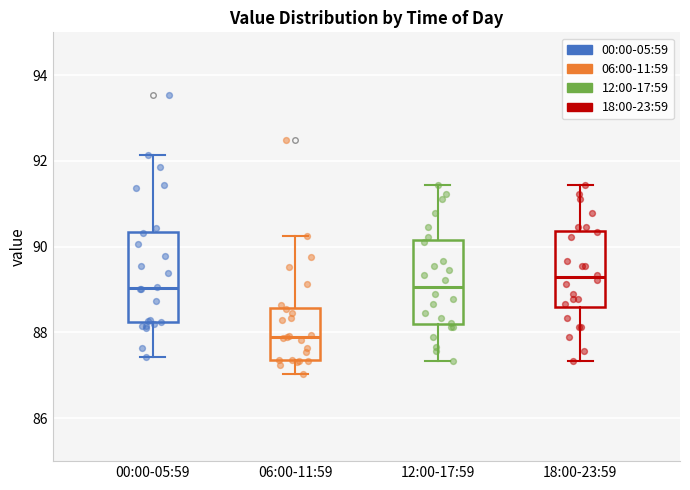

Reading left to right, read every box against the y-axis: the position of its median line, the range the box covers, and the ends of its whiskers. The values are not printed on the chart, so give them approximately, as read against the axis.

00:00-05:59: median 89.0, box 88.2 to 90.4, whiskers 87.4 to 92.2
06:00-11:59: median 88.0, box 87.4 to 88.6, whiskers 87.0 to 90.2
12:00-17:59: median 89.0, box 88.2 to 90.2, whiskers 87.4 to 91.4
18:00-23:59: median 89.2, box 88.6 to 90.4, whiskers 87.4 to 91.4